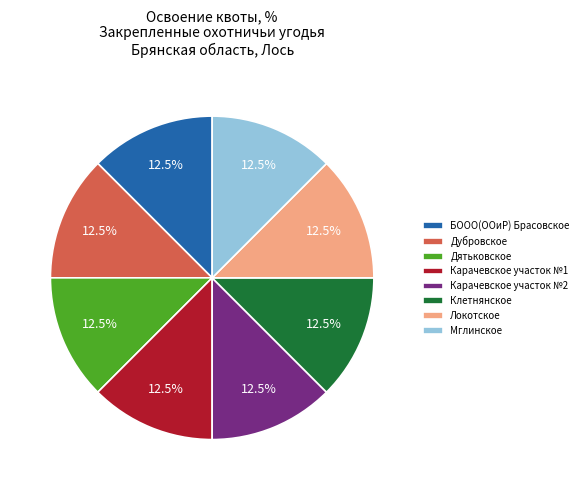

Is it true that БООО(ООиР) Брасовское is 21% of the pie?

False